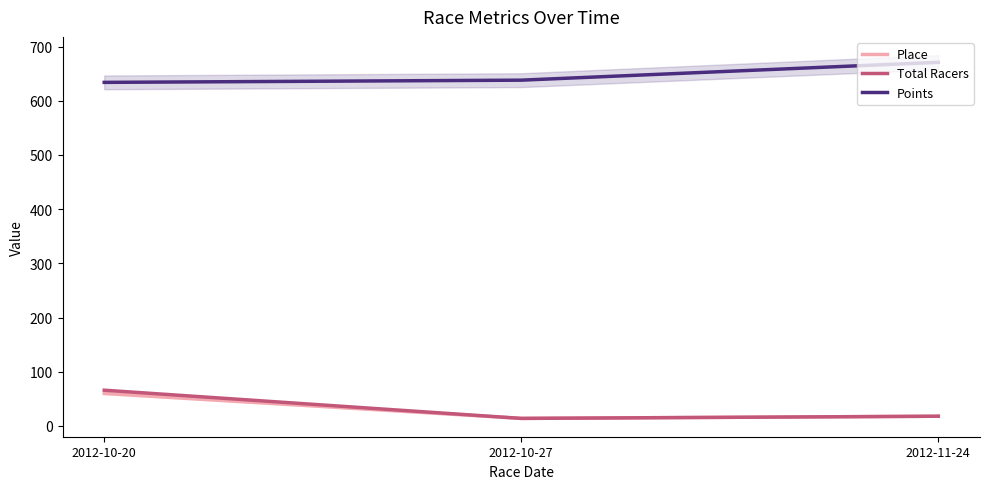

Rank the categories by Total Racers value from highest to lowest.

2012-10-20, 2012-11-24, 2012-10-27